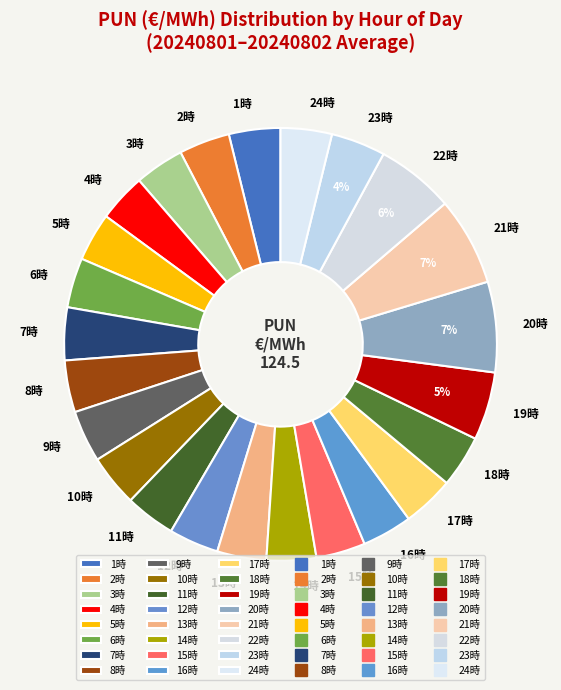

Is it true that 10時 is 4% of the pie?

True